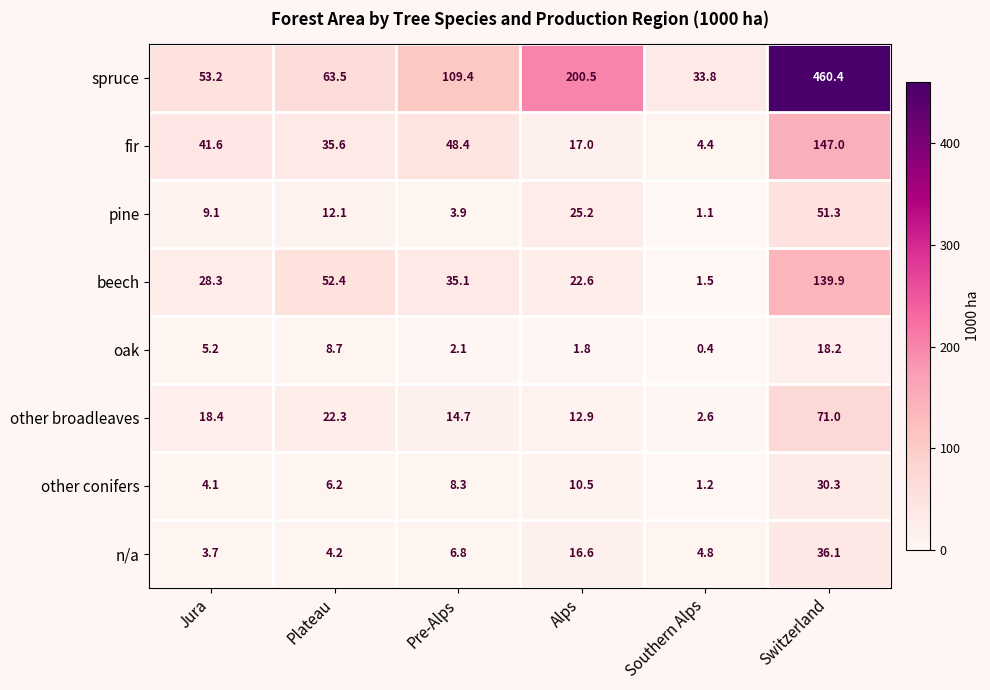

True or false: pine has a value of 3.9 at Pre-Alps.

True